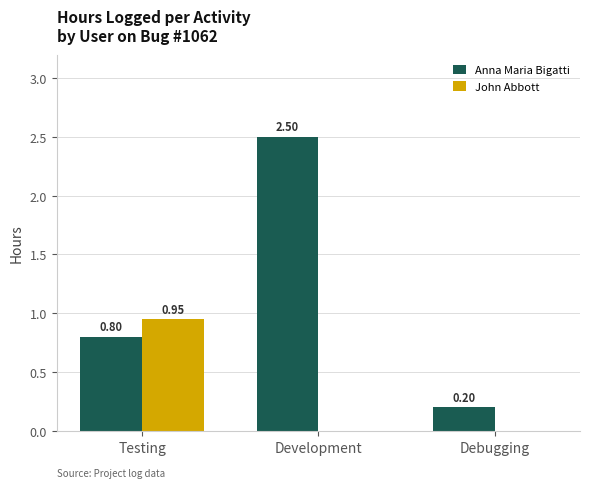

Is the value of John Abbott at Testing greater than the value of Anna Maria Bigatti at Debugging?

Yes